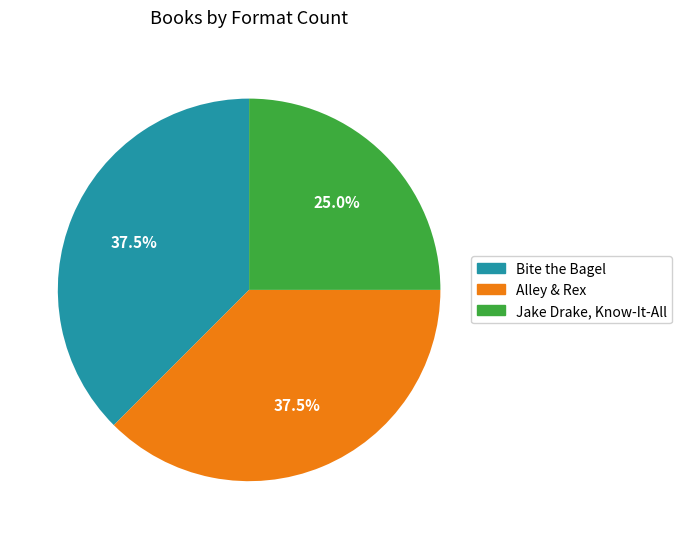

Is Bite the Bagel the majority of the pie?

No